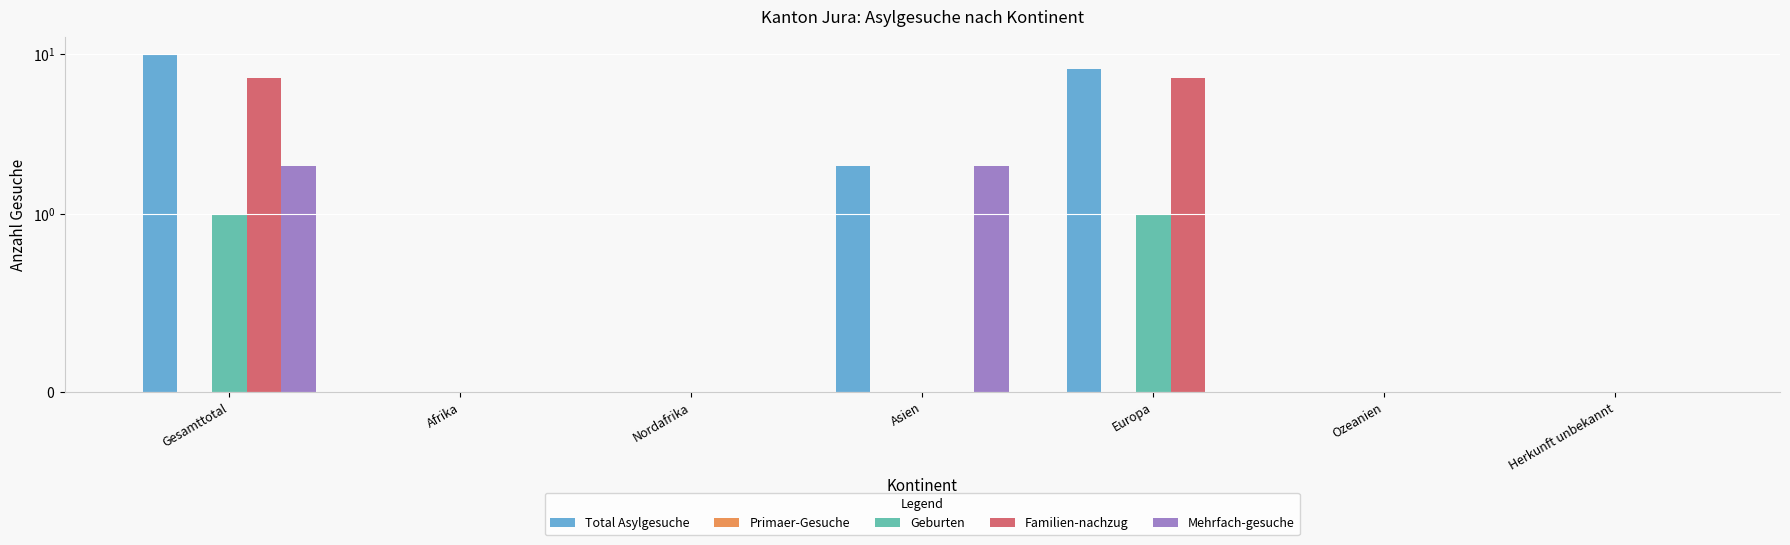

Reading right to left, what are all the values shown in this chart?

Total Asylgesuche: 0	0	8	2	0	0	10
Primaer-Gesuche: 0	0	0	0	0	0	0
Geburten: 0	0	1	0	0	0	1
Familien-nachzug: 0	0	7	0	0	0	7
Mehrfach-gesuche: 0	0	0	2	0	0	2